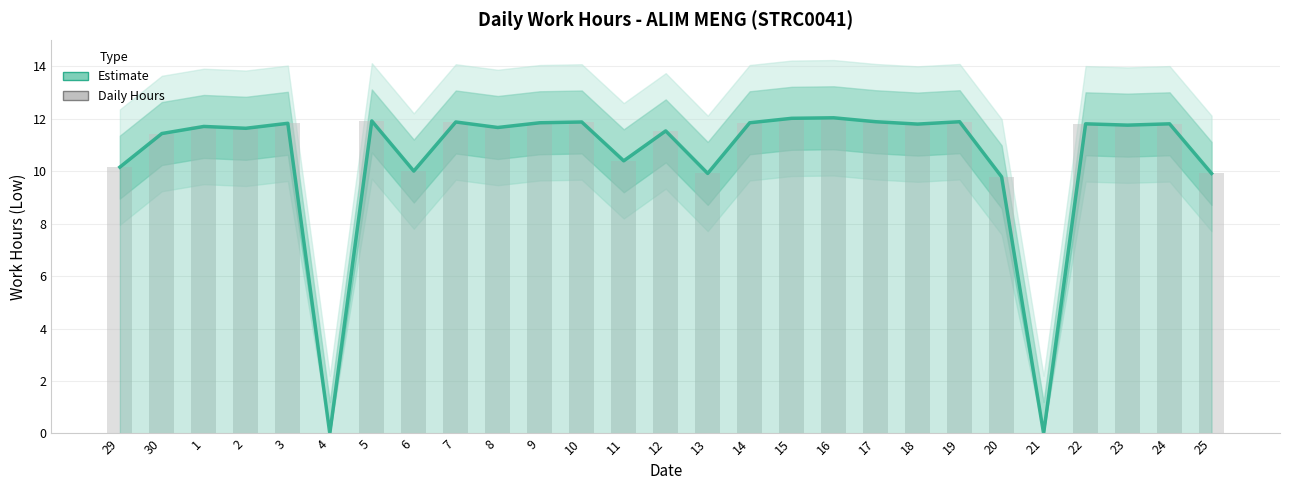

How many data points in Daily Hours (bar) are above 11?

19